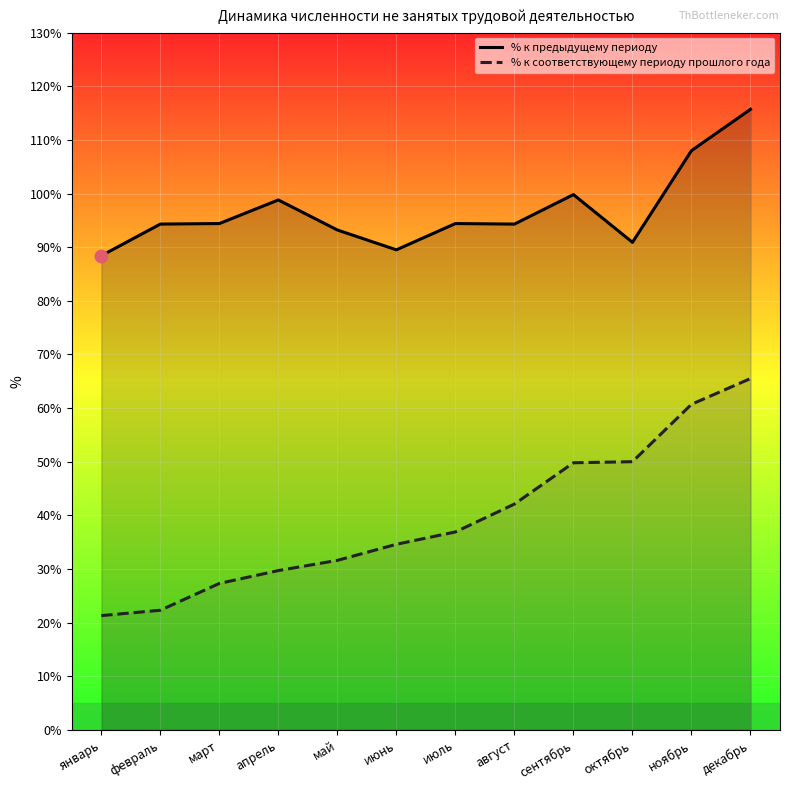

Which series has the largest total across all categories?

% к предыдущему периоду